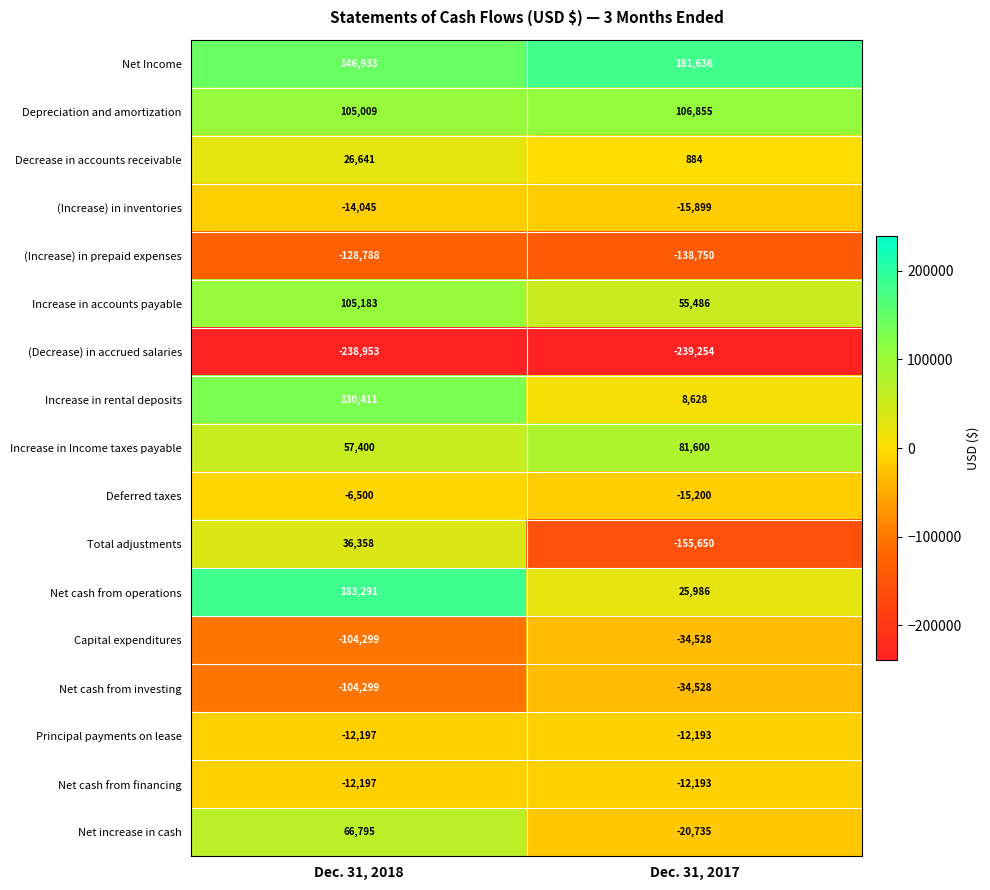

What is the sum of all (Increase) in prepaid expenses values?

-267538